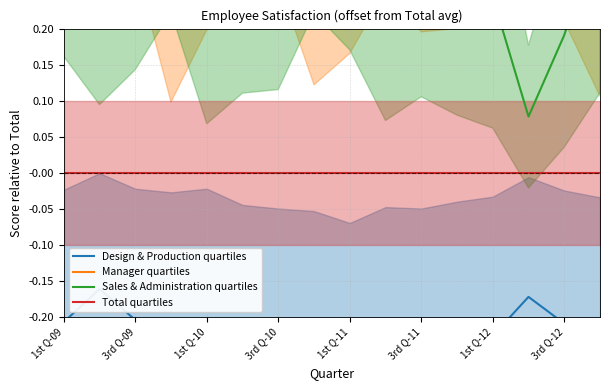

True or false: Manager quartiles and Design & Production quartiles intersect in this chart.

False